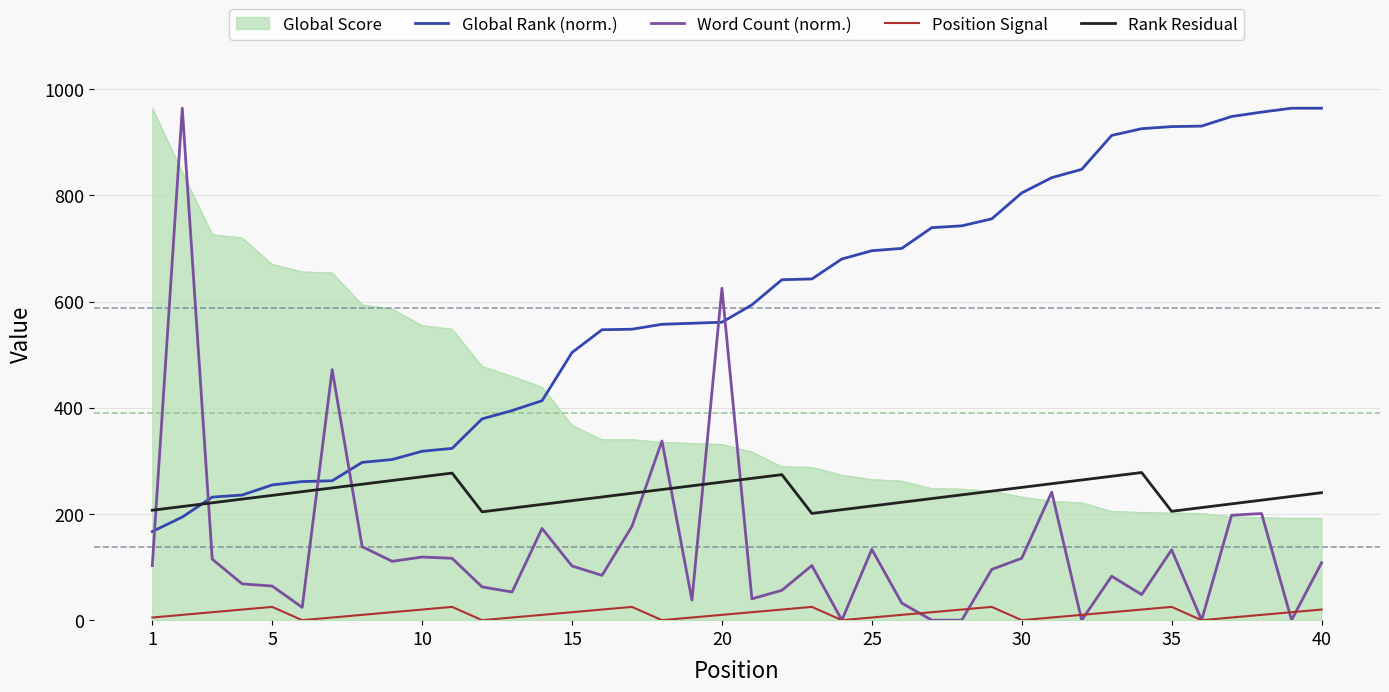

Rank the series by their average value, from lowest to highest.

Position Signal, Word Count (norm.), Rank Residual, Global Score, Global Rank (norm.)